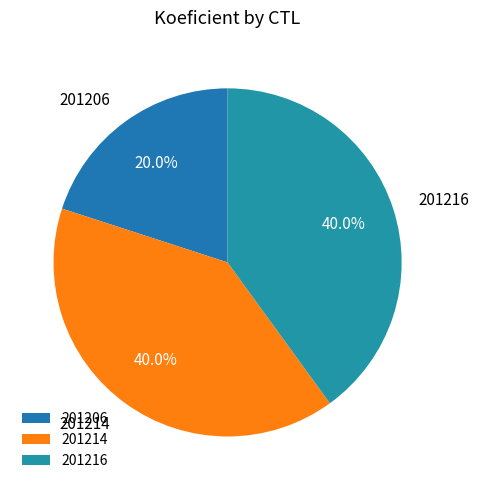

The 201214 slice represents 40% of the pie. True or false?

True